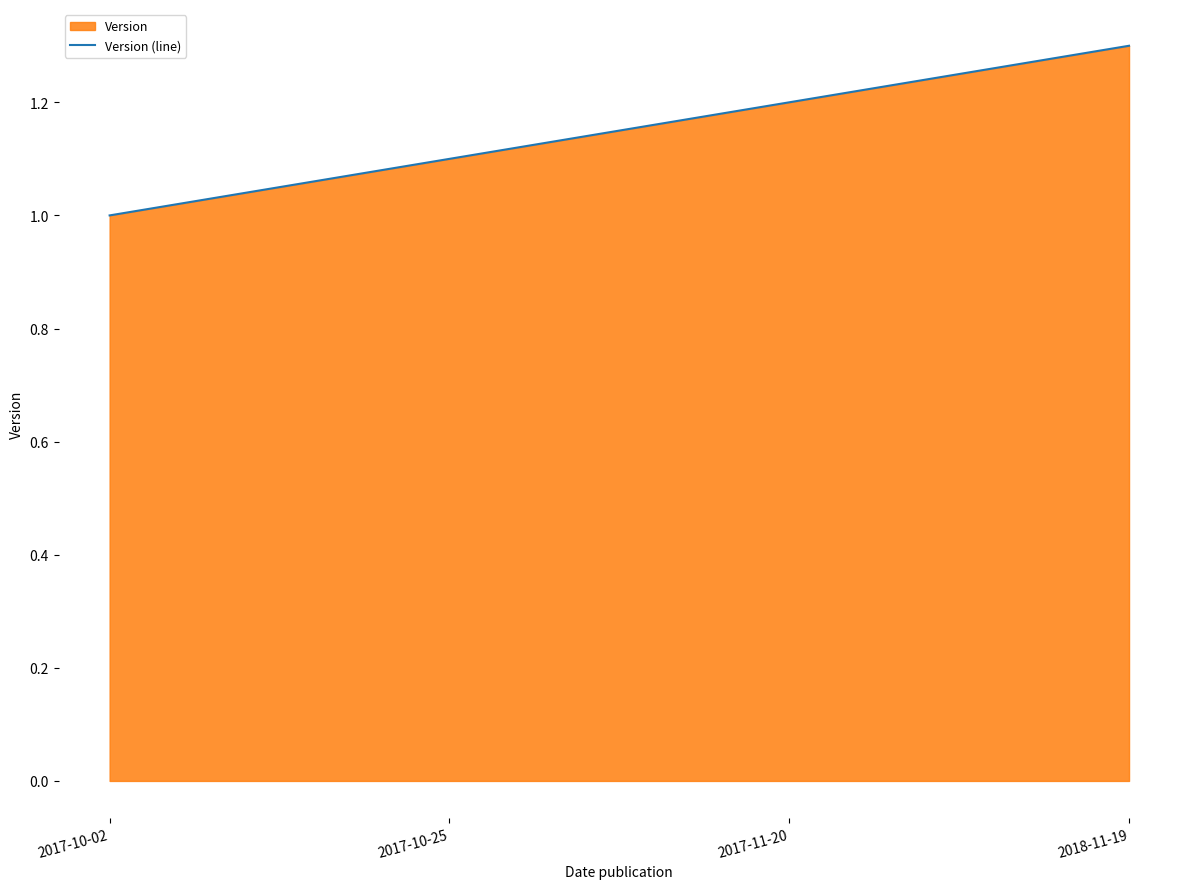

What is the label of the 4th point from the left?

2018-11-19